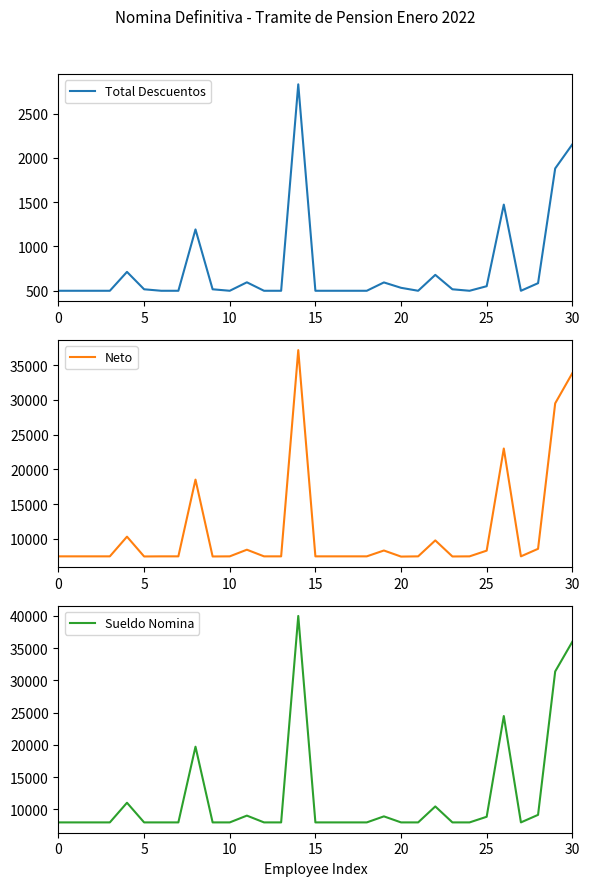

What is the difference between the maximum and minimum values in the Neto series?

29699.6